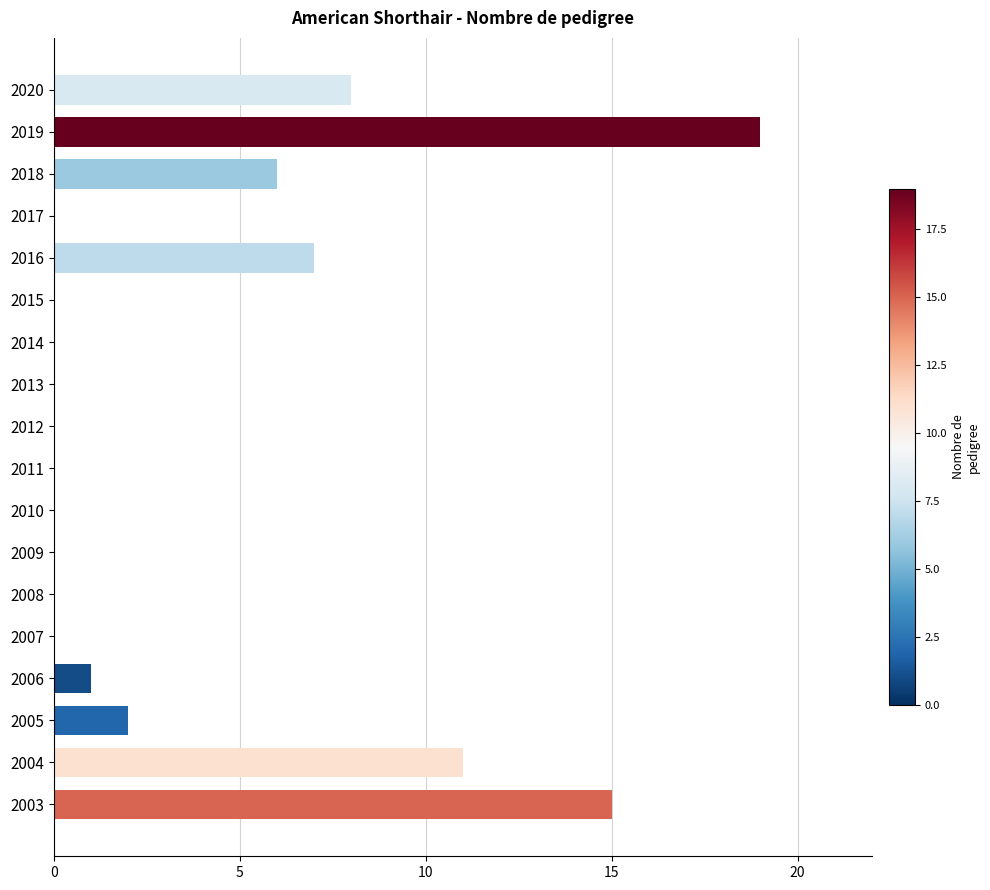

Reading bottom to top, what are all the values shown in this chart?

2003=15	2004=11	2005=2	2006=1	2007=0	2008=0	2009=0	2010=0	2011=0	2012=0	2013=0	2014=0	2015=0	2016=7	2017=0	2018=6	2019=19	2020=8